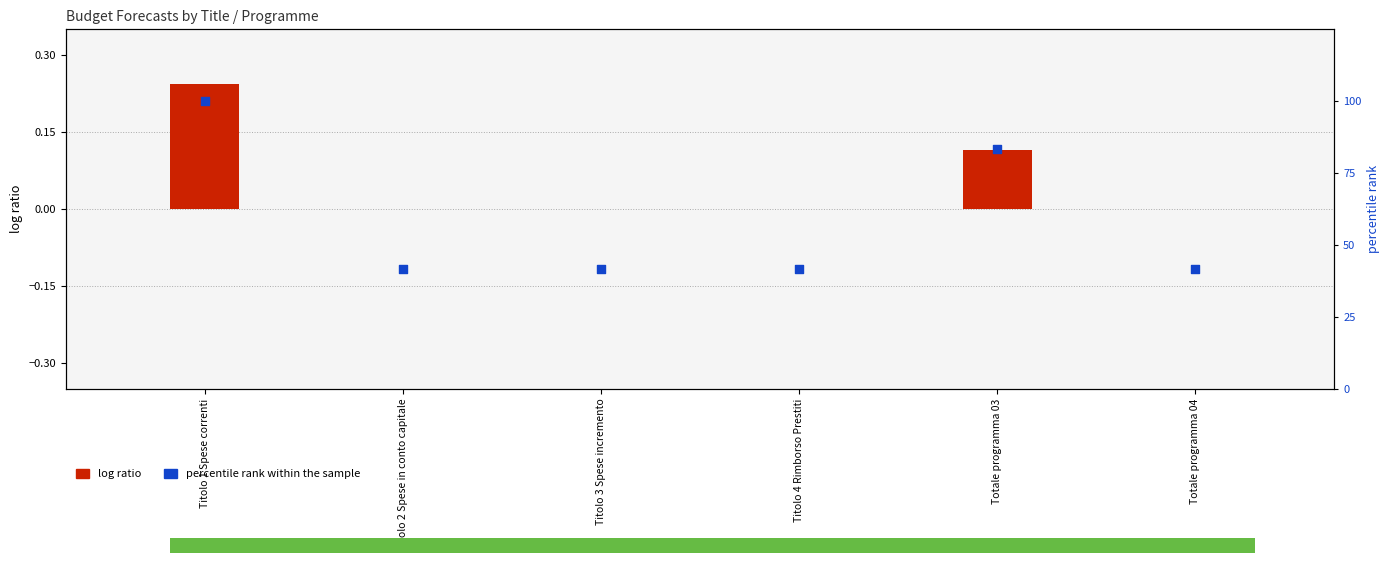

Which series has the largest Y range (max minus min)?

percentile rank within the sample